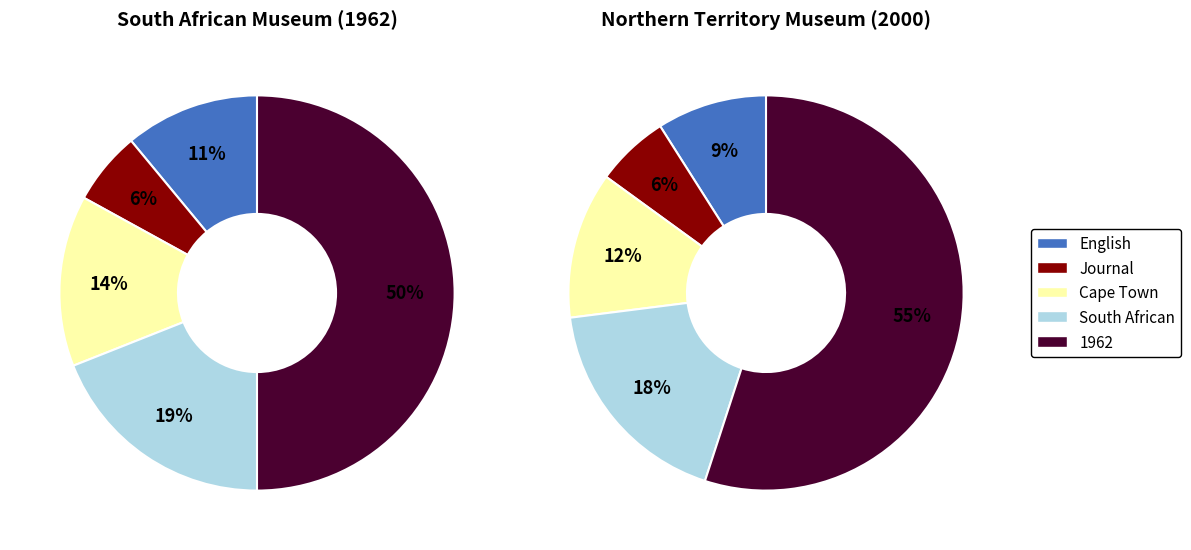

What percentage do Annals of the South African Museum and The Beagle Records of the Museums together represent?

100.0%